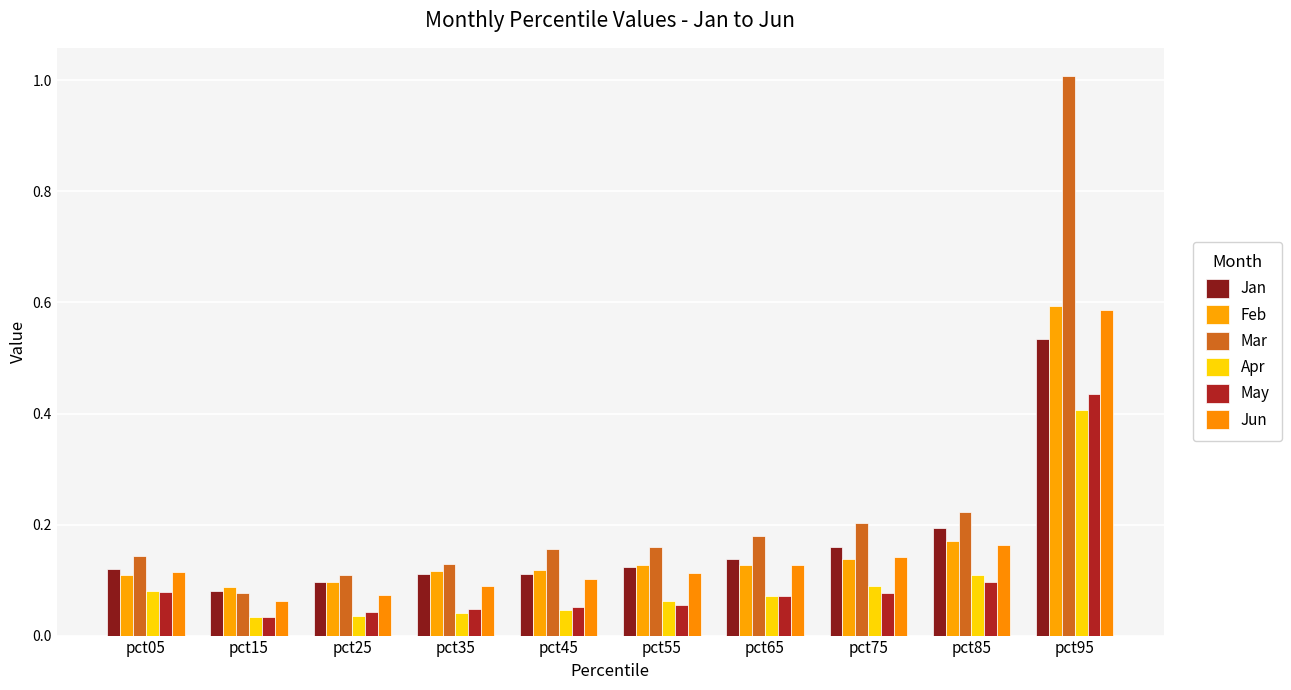

Reading left to right, transcribe all the data shown in this chart.

Jan: 0.1	0.1	0.1	0.1	0.1	0.1	0.1	0.2	0.2	0.5
Feb: 0.1	0.1	0.1	0.1	0.1	0.1	0.1	0.1	0.2	0.6
Mar: 0.1	0.1	0.1	0.1	0.2	0.2	0.2	0.2	0.2	1.0
Apr: 0.1	0.0	0.0	0.0	0.0	0.1	0.1	0.1	0.1	0.4
May: 0.1	0.0	0.0	0.0	0.1	0.1	0.1	0.1	0.1	0.4
Jun: 0.1	0.1	0.1	0.1	0.1	0.1	0.1	0.1	0.2	0.6